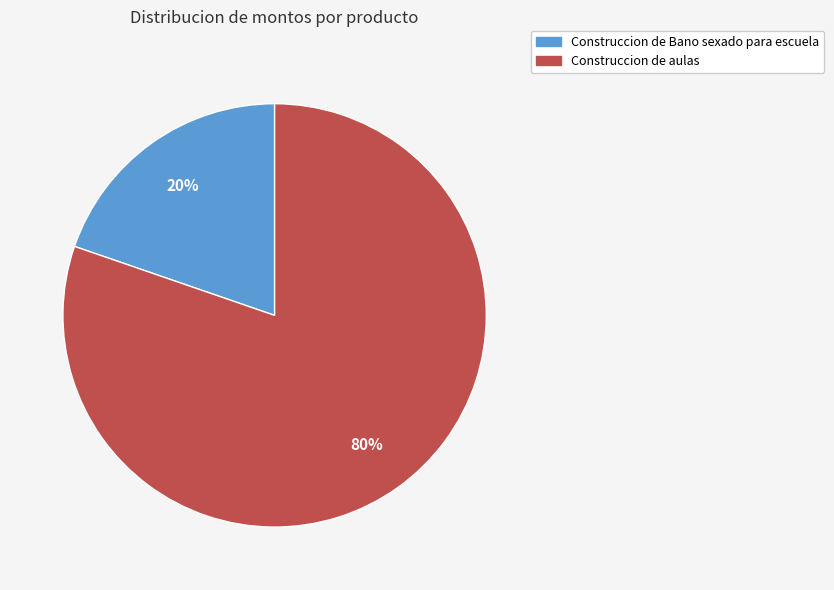

To the nearest percent, what is the combined percentage of Construccion de aulas and Construccion de Bano sexado para escuela?

100%